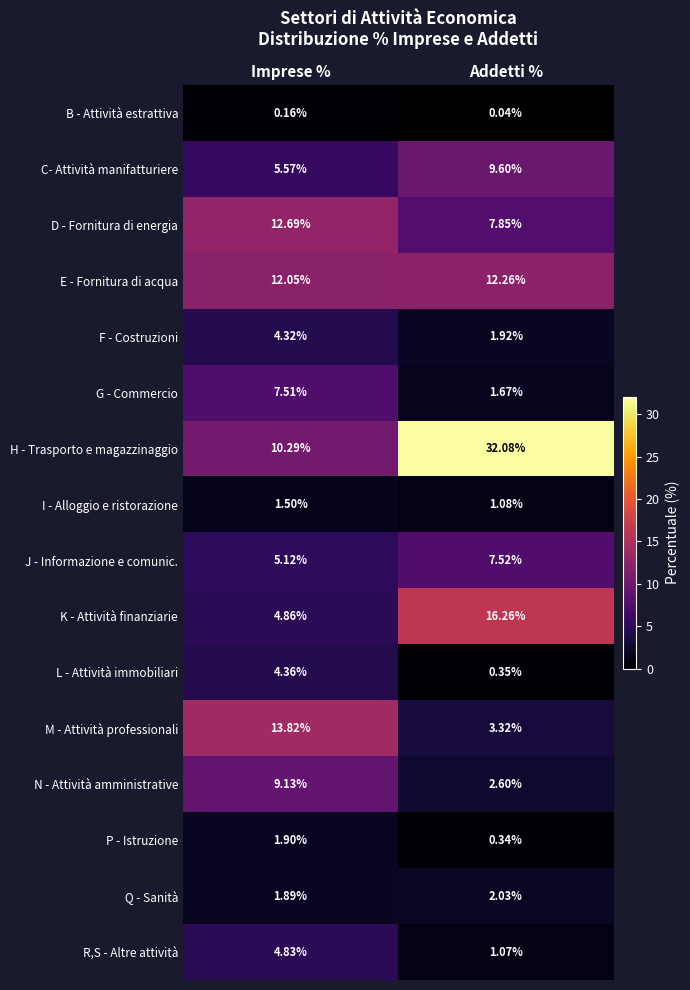

What is the spread (max minus min) of values at Addetti %?

32.0